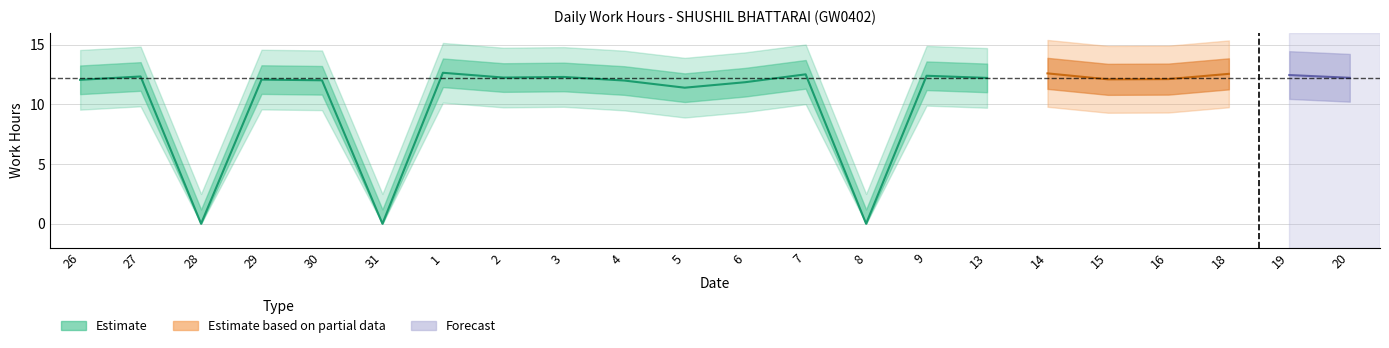

Where is the first local maximum?

27